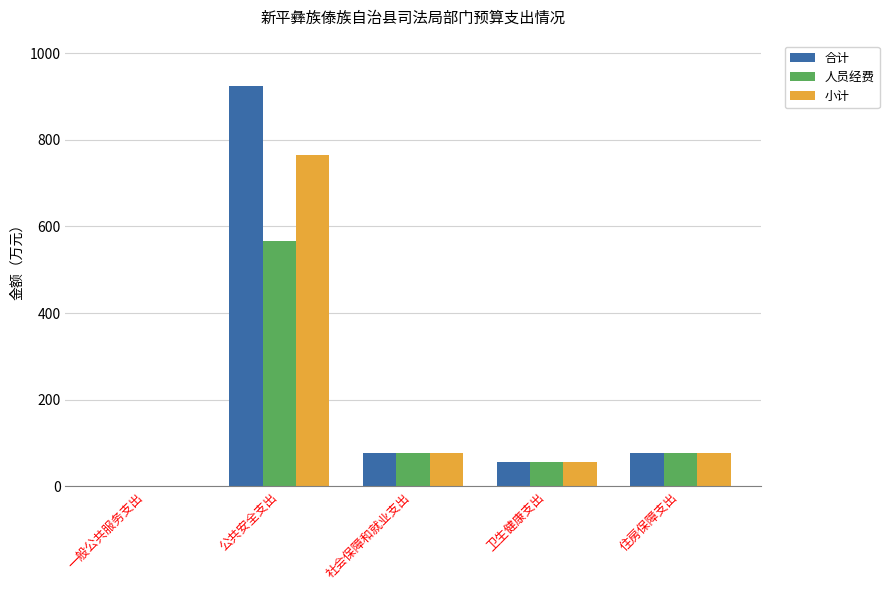

Does the chart contain stacked bars?

No